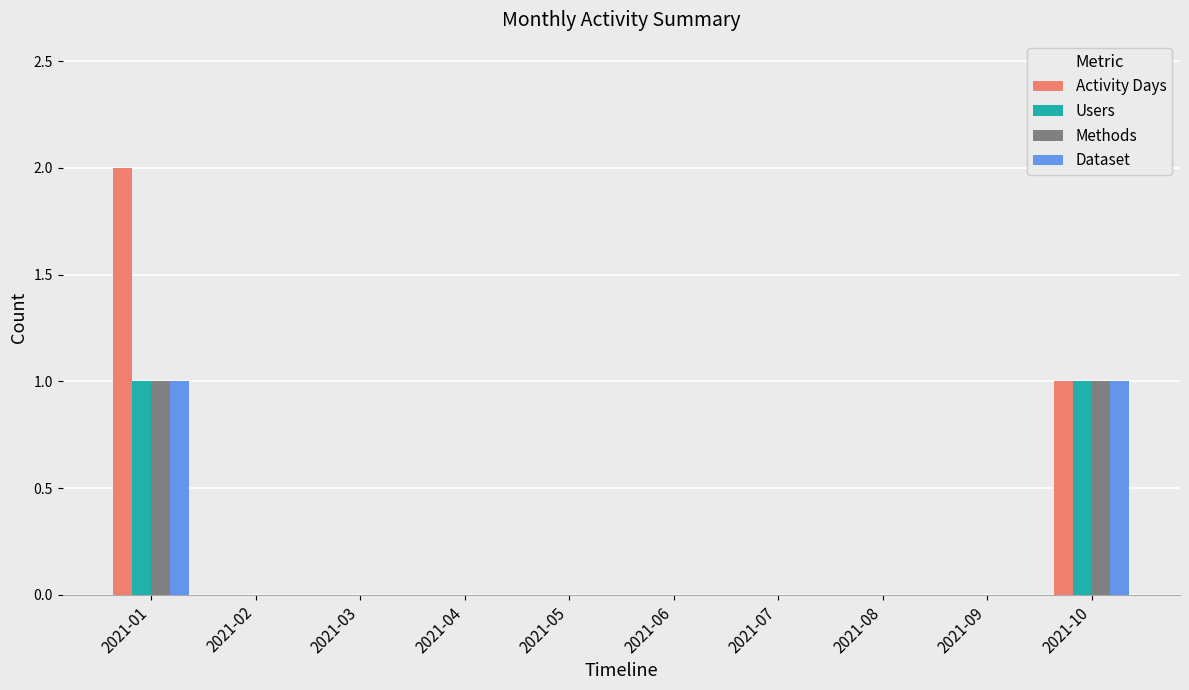

Is the value of Activity Days at 2021-10 greater than the value of Users at 2021-04?

Yes